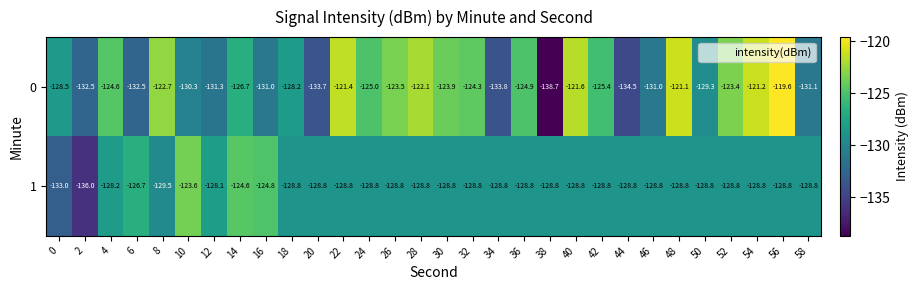

What is the lowest value of the 1 series?

-136.0